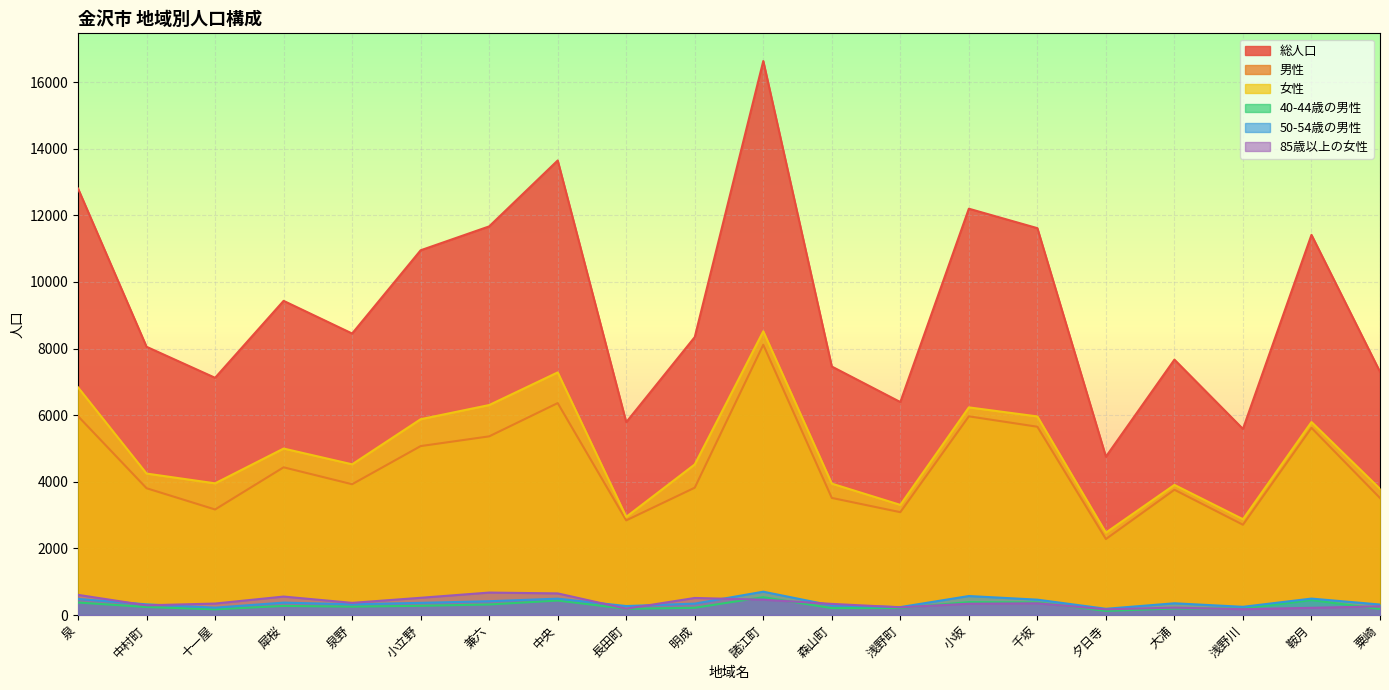

Which series changed the most between 犀桜 and 千坂?

総人口